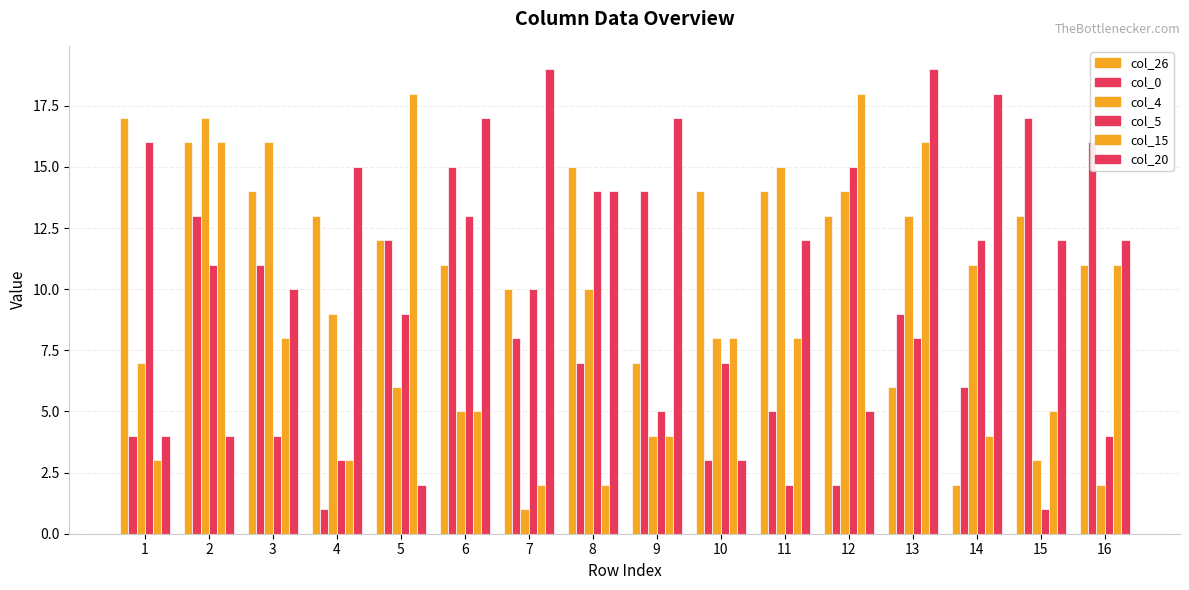

Which series has the largest range (max minus min)?

col_20